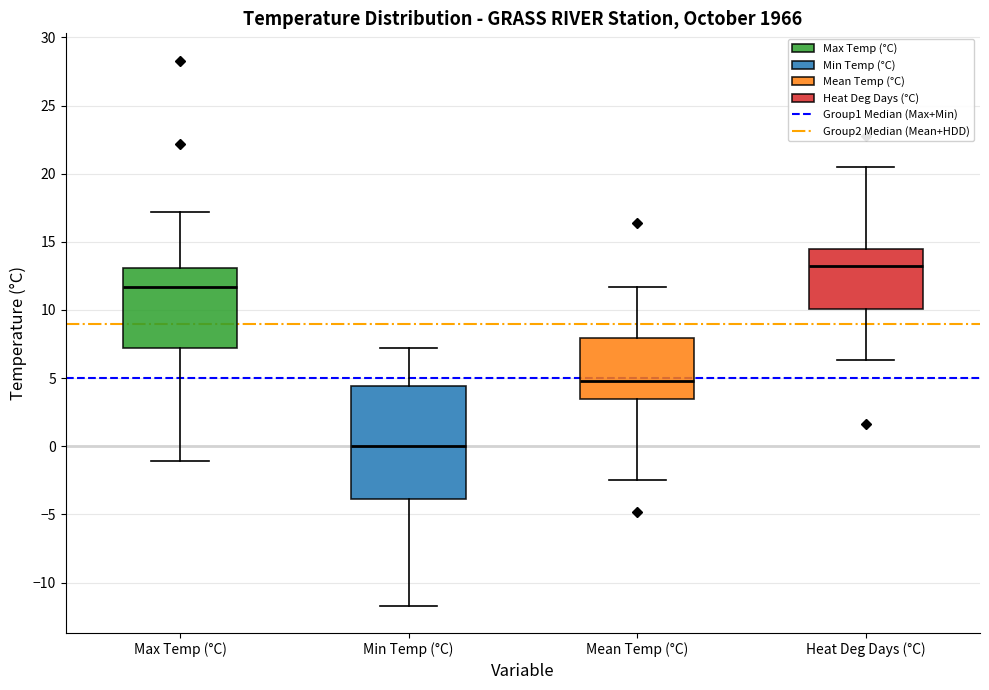

Reading left to right, read every box against the y-axis: the position of its median line, the range the box covers, and the ends of its whiskers. The values are not printed on the chart, so give them approximately, as read against the axis.

Max Temp (°C): median 11.5, box 7.0 to 13.0, whiskers -1.0 to 17.0
Min Temp (°C): median 0.0, box -4.0 to 4.5, whiskers -11.5 to 7.0
Mean Temp (°C): median 5.0, box 3.5 to 8.0, whiskers -2.5 to 11.5
Heat Deg Days (°C): median 13.0, box 10.0 to 14.5, whiskers 6.5 to 20.5